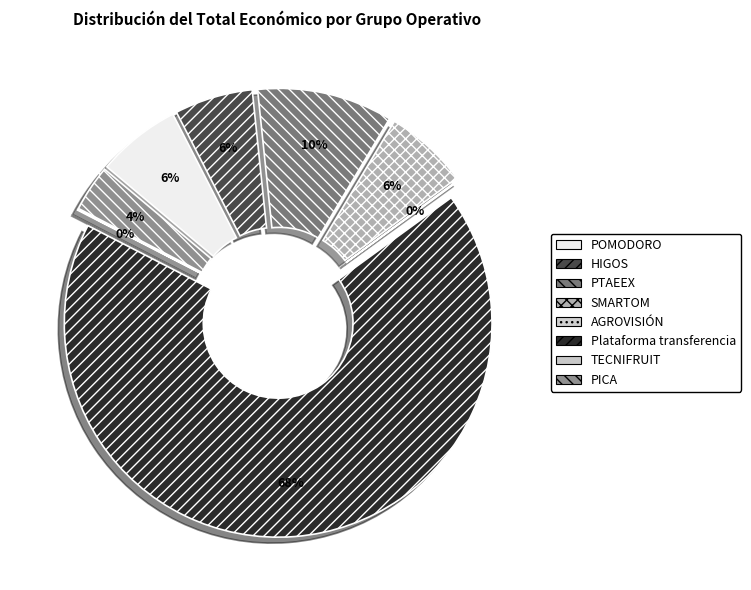

To the nearest percent, what is the difference between the largest and smallest slice percentages?

67%